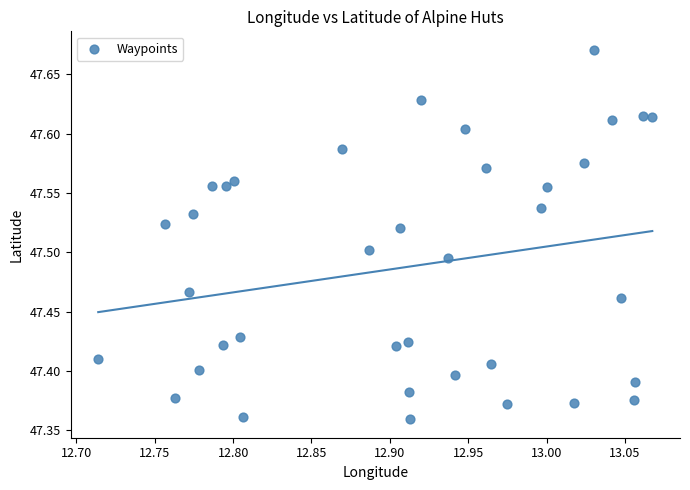

What is the range of Y values (max minus min)?

0.3